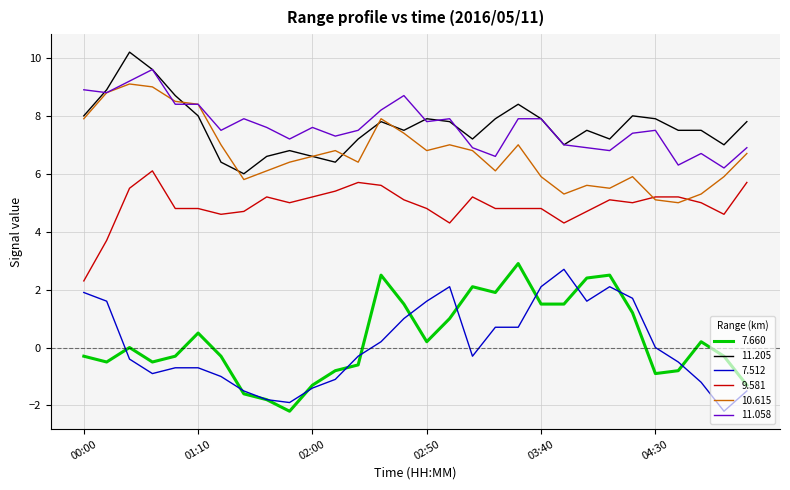

True or false: 11.205 and 7.512 cross at least once.

False